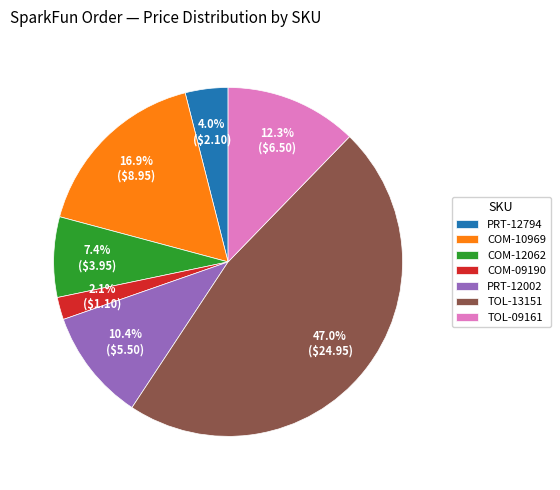

Which slice is the largest?

TOL-13151